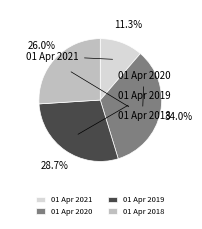

To the nearest percent, what portion does 01 Apr 2021 represent?

11%